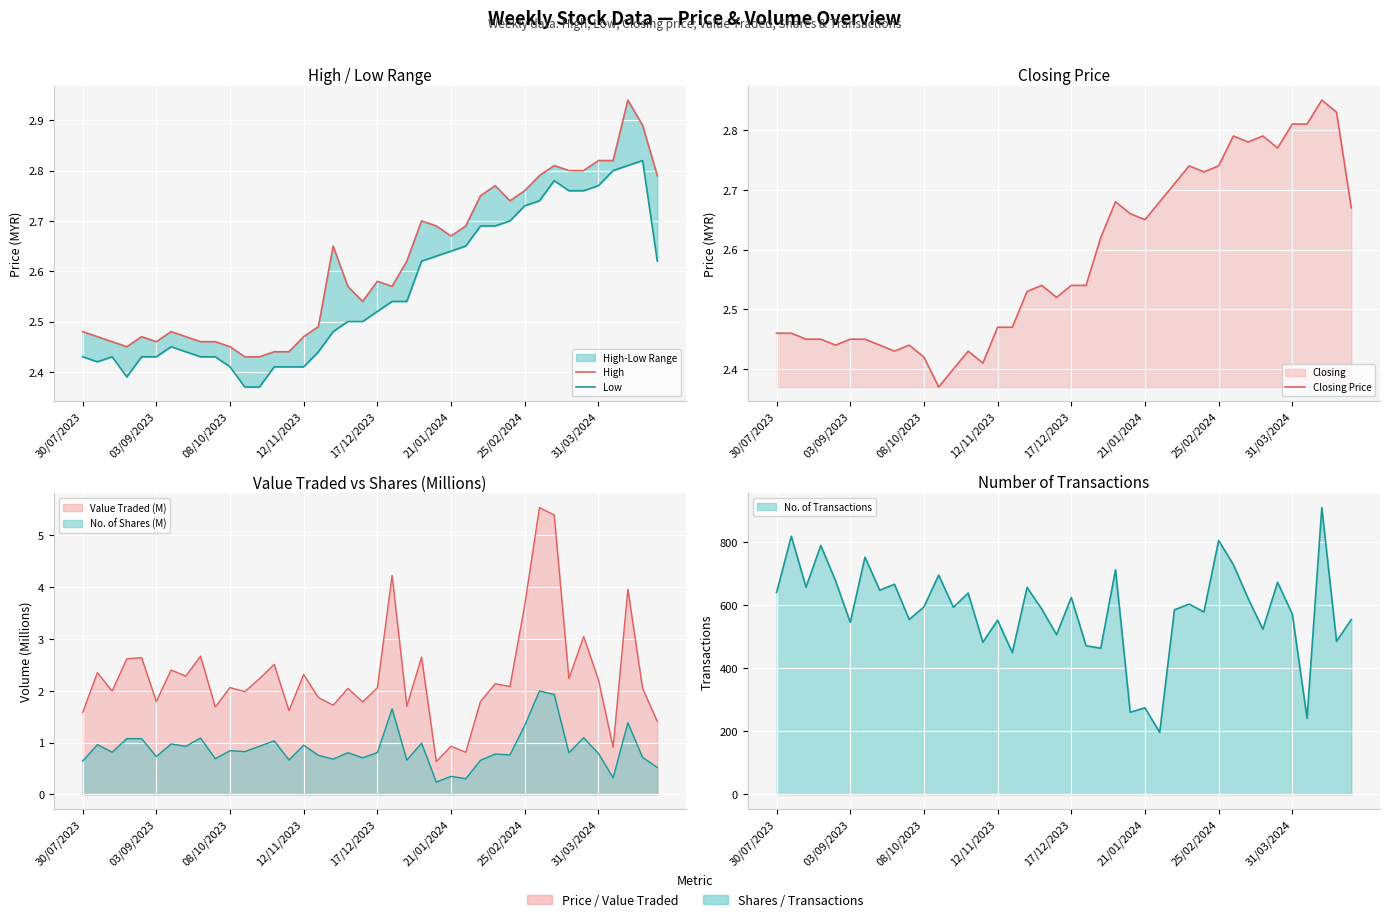

What is the sum of all Closing Price values?

103.4